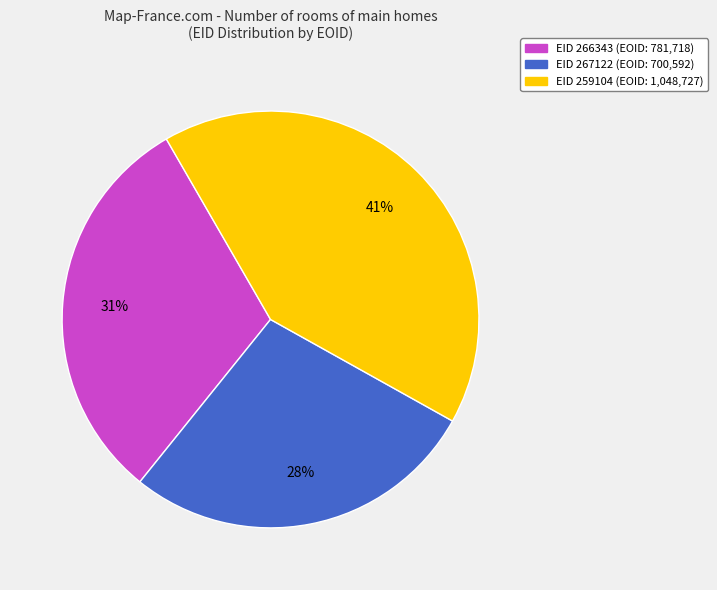

Is there any slice that represents more than half of the pie?

No